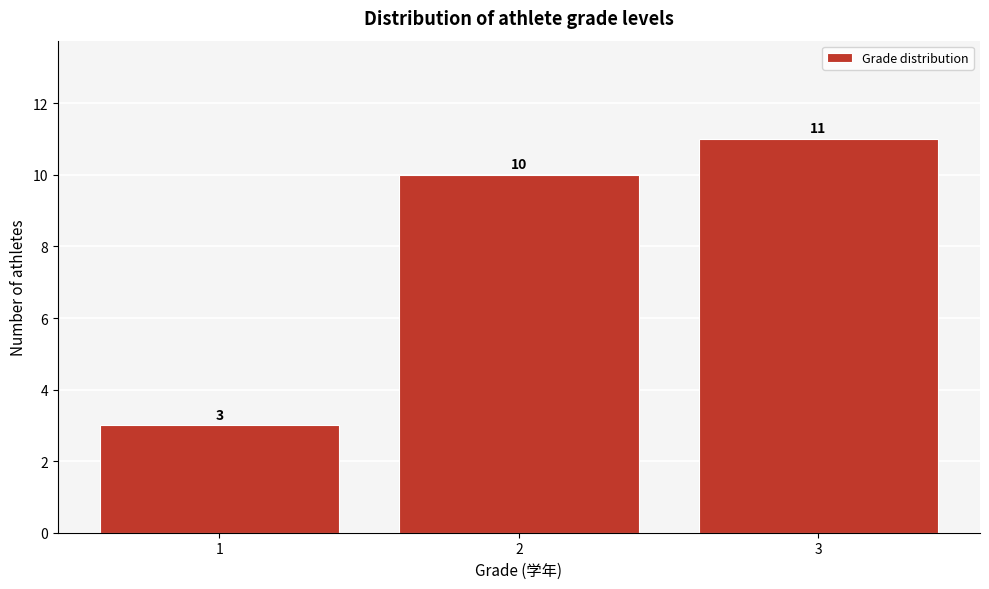

Reading right to left, what are all the values shown in this chart?

11	10	3